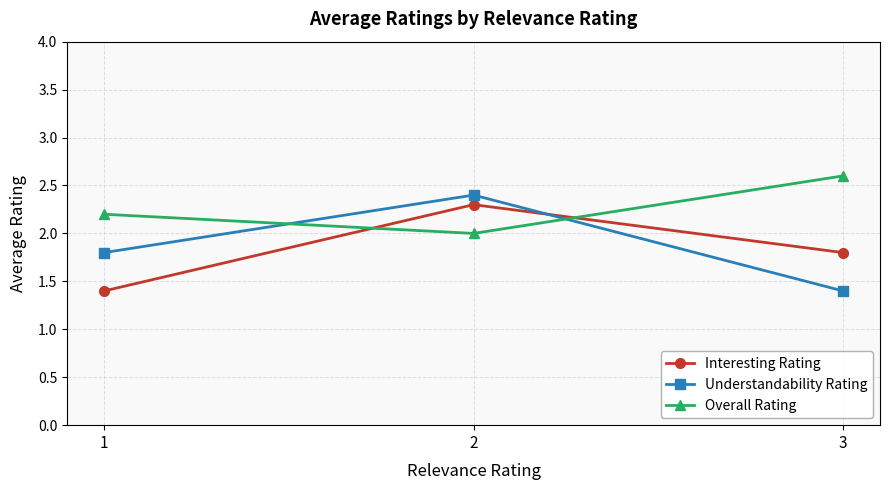

How many data points does each series have?

3